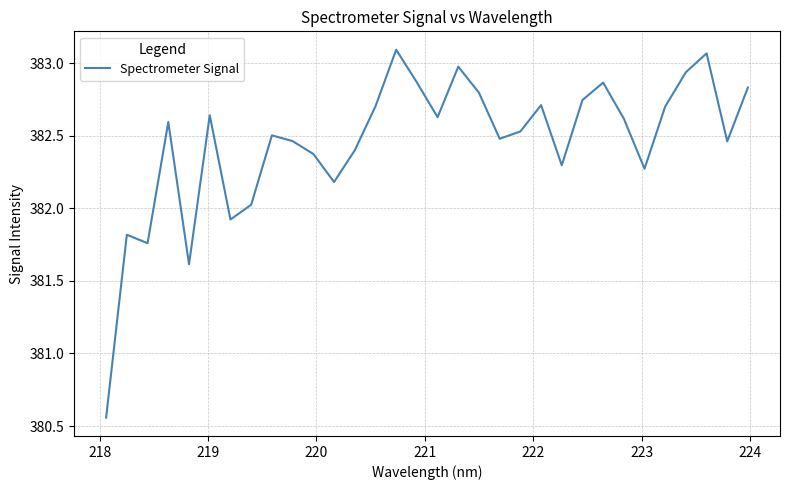

How many values are below 382?

5